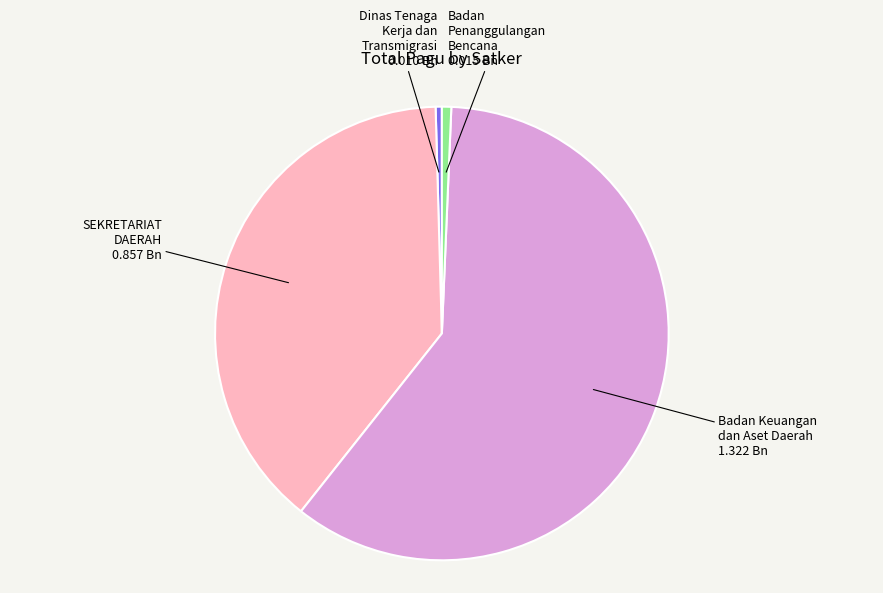

Is there any slice that represents more than half of the pie?

Yes